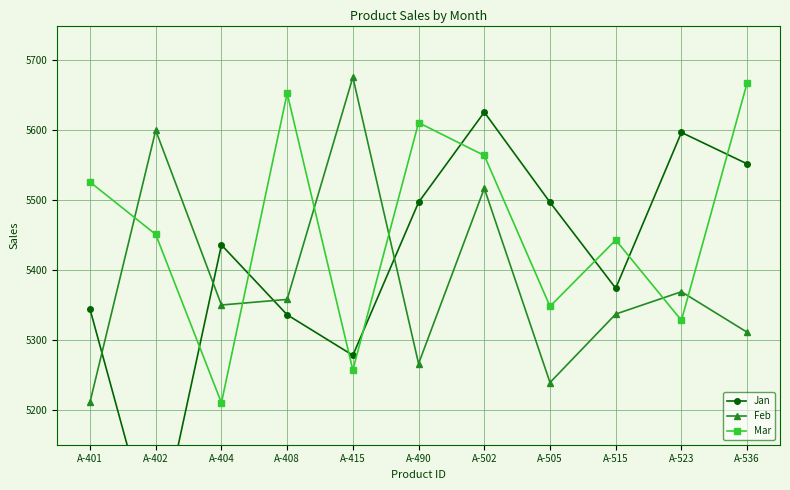

Which series has the largest total across all categories?

Mar